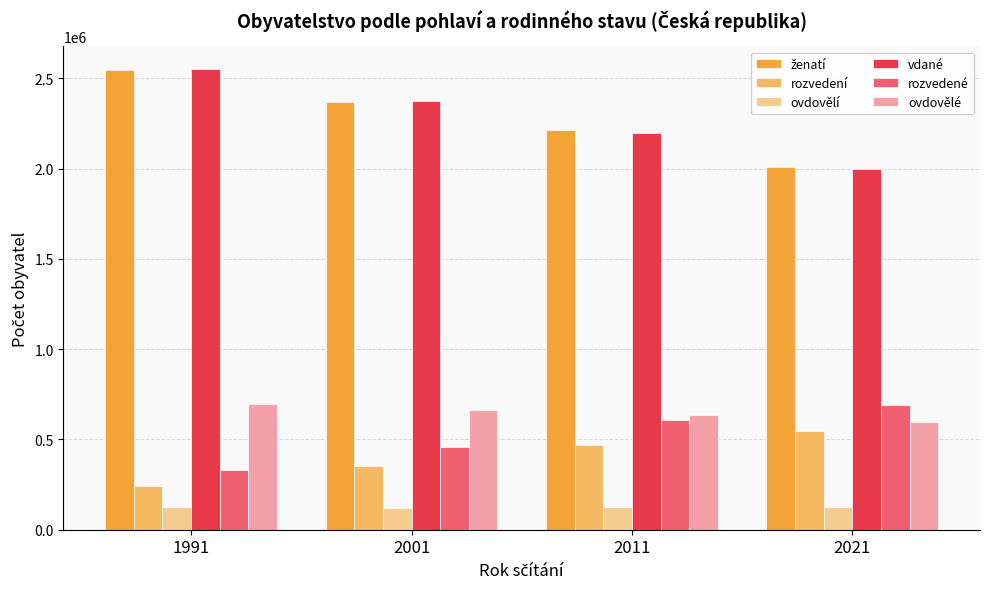

How many bars are there in total?

24